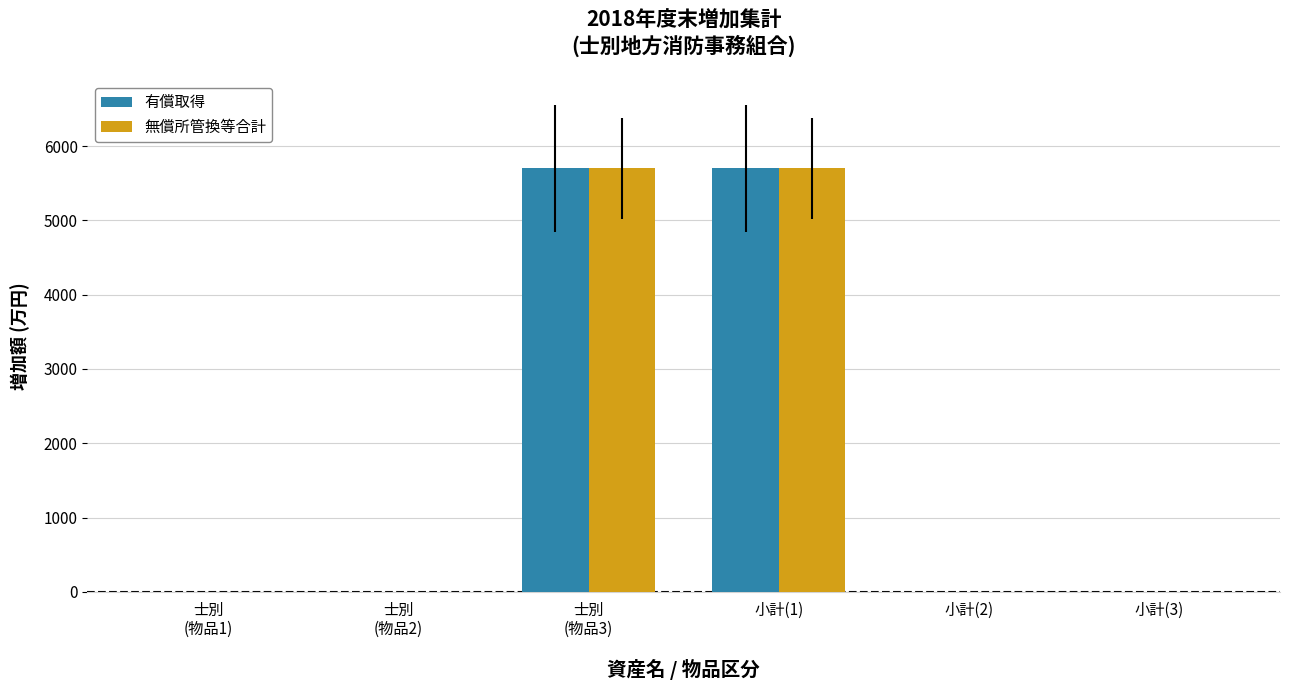

What is the maximum value for 無償所管換等合計?

5700.7